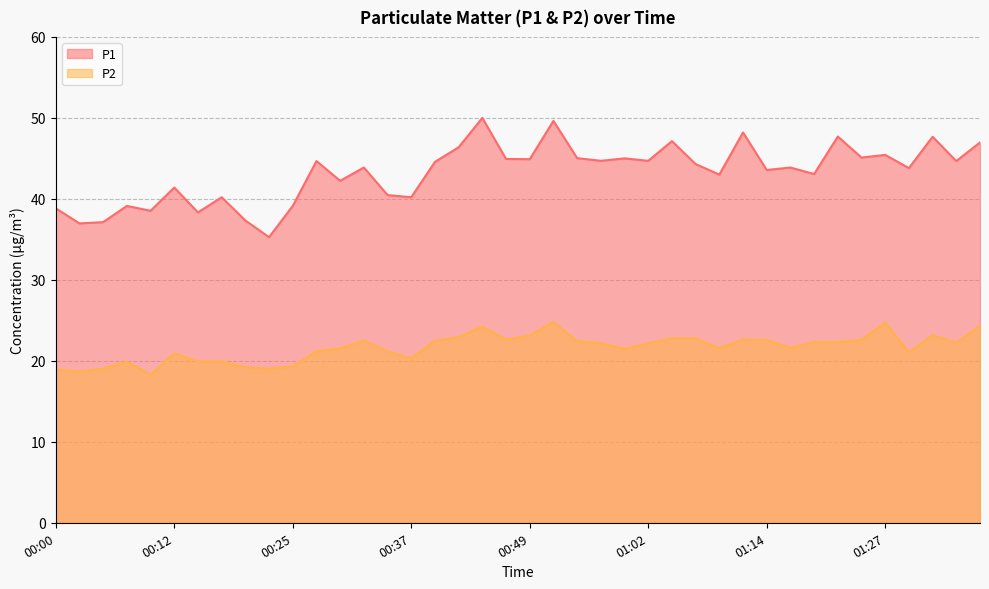

Is it true that P1 equals 47.0 at 01:37?

True